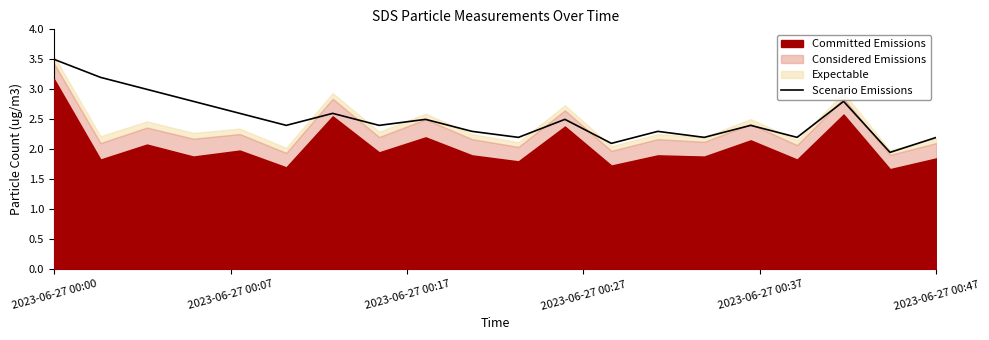

At which category does the chart reach its peak across all series?

2023-06-27 00:00